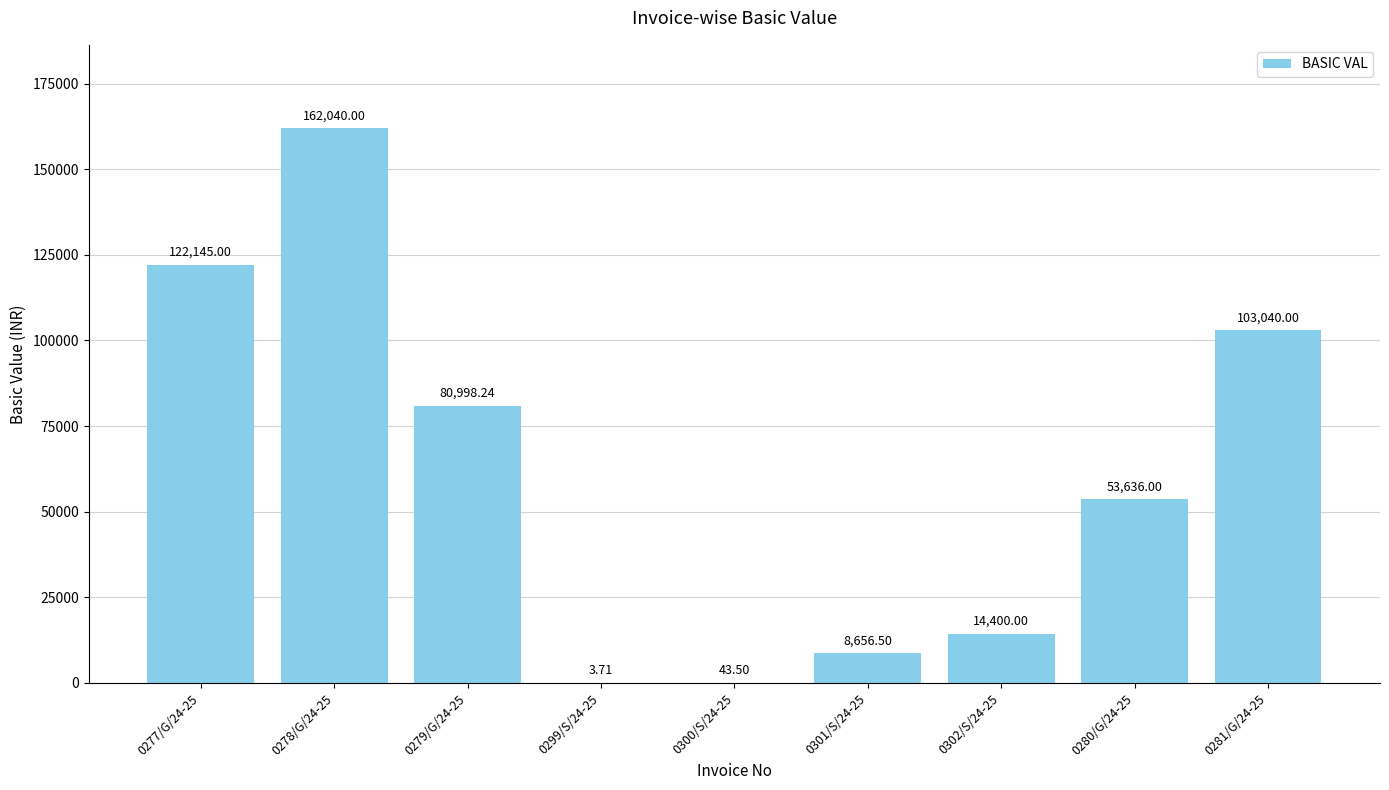

What is the sum of the values at 0277/G/24-25 and 0302/S/24-25?

136545.0